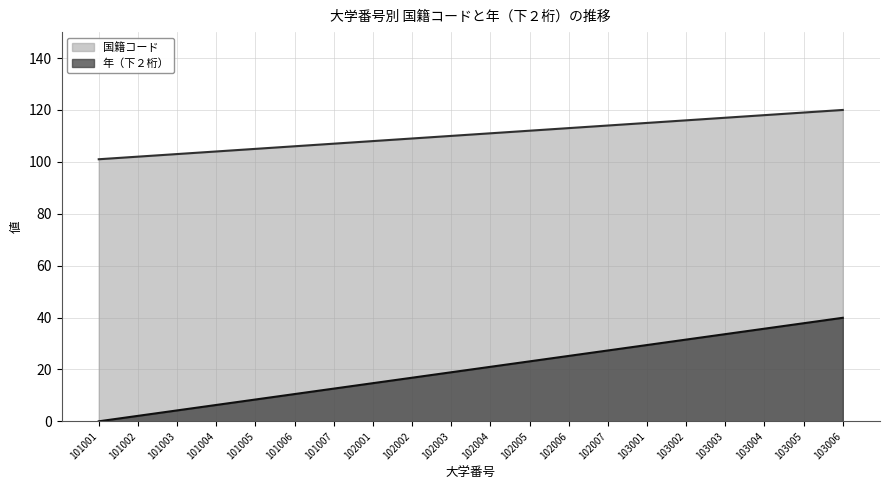

How many lines are shown in the chart?

2